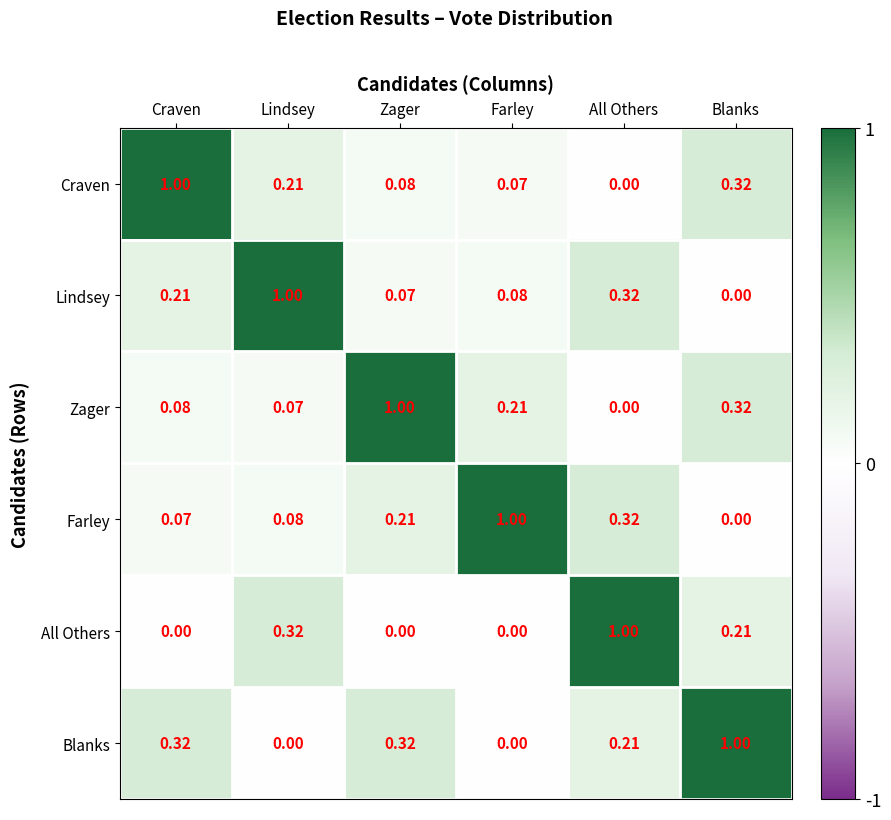

How many data points in Lindsey are above 0?

5